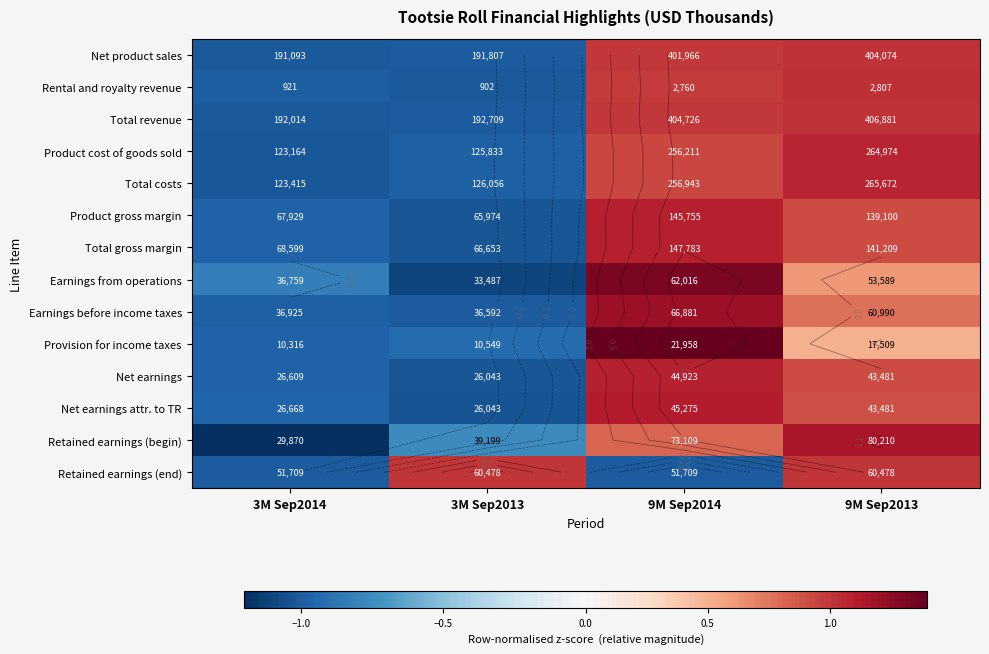

Where is Total costs nearest to the value 0?

9M Sep2014